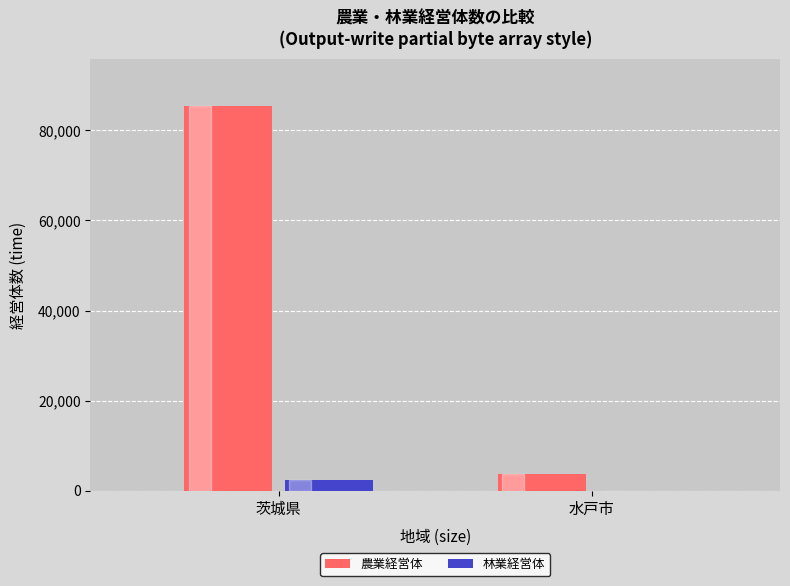

How many groups of bars are there?

2